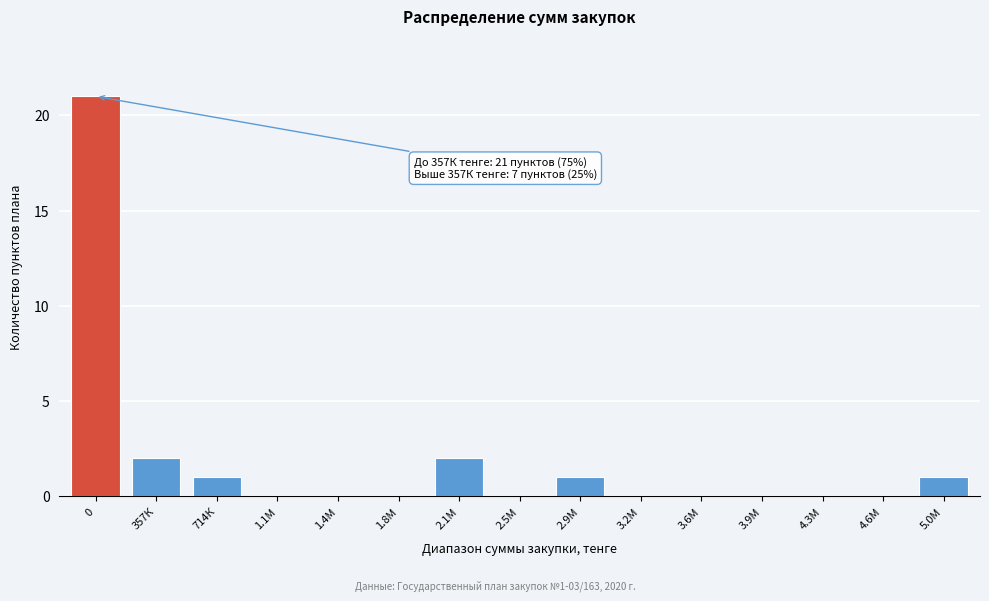

Reading left to right, what are all the values shown in this chart?

0=21	357К=2	714К=1	1.1М=0	1.4М=0	1.8М=0	2.1М=2	2.5М=0	2.9М=1	3.2М=0	3.6М=0	3.9М=0	4.3М=0	4.6М=0	5.0М=1